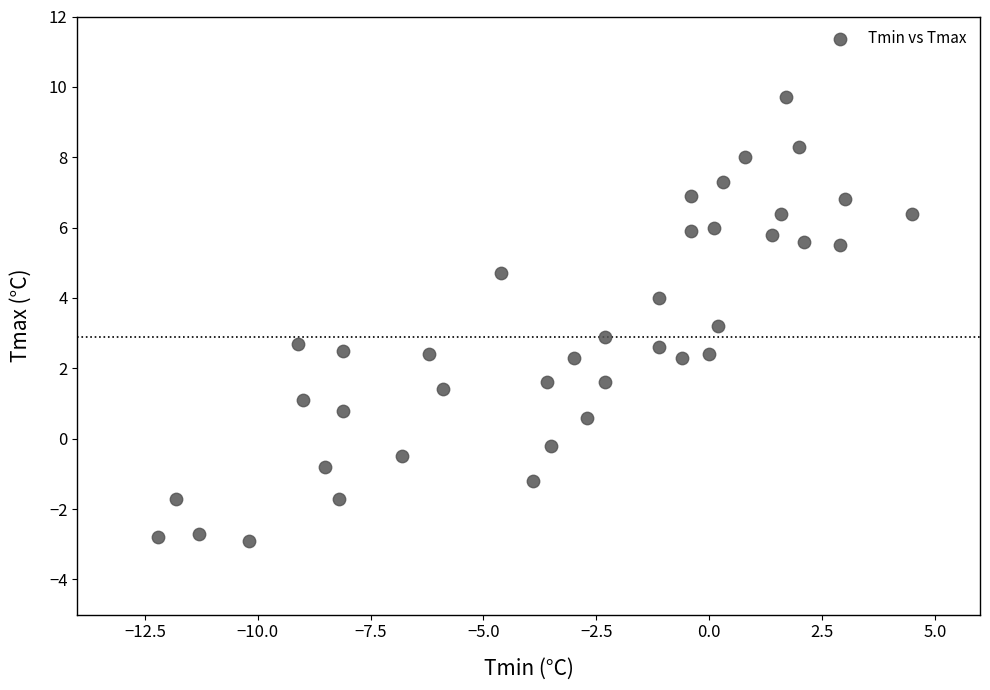

What is the range of Y values (max minus min)?

12.6